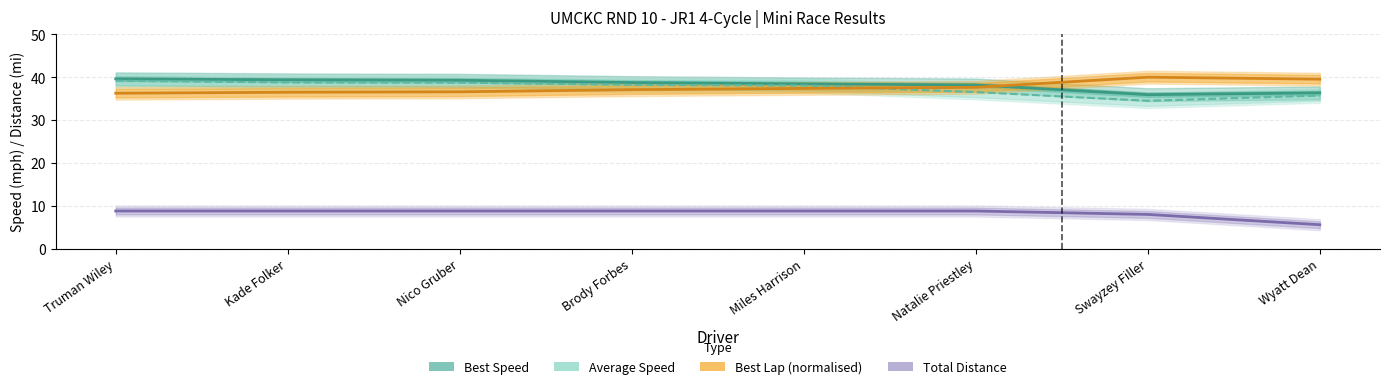

Reading left to right, list all the values displayed in this chart.

Best Speed: Truman Wiley=39.6	Kade Folker=39.4	Nico Gruber=39.3	Brody Forbes=38.7	Miles Harrison=38.4	Natalie Priestley=38.2	Swayzey Filler=35.9	Wyatt Dean=36.3
Average Speed: Truman Wiley=39.2	Kade Folker=38.8	Nico Gruber=38.7	Brody Forbes=38.2	Miles Harrison=38.1	Natalie Priestley=36.5	Swayzey Filler=34.5	Wyatt Dean=35.7
Best Lap (normalised): Truman Wiley=36.3	Kade Folker=36.5	Nico Gruber=36.6	Brody Forbes=37.1	Miles Harrison=37.4	Natalie Priestley=37.6	Swayzey Filler=40.0	Wyatt Dean=39.5
Total Distance: Truman Wiley=8.8	Kade Folker=8.8	Nico Gruber=8.8	Brody Forbes=8.8	Miles Harrison=8.8	Natalie Priestley=8.8	Swayzey Filler=8.0	Wyatt Dean=5.6